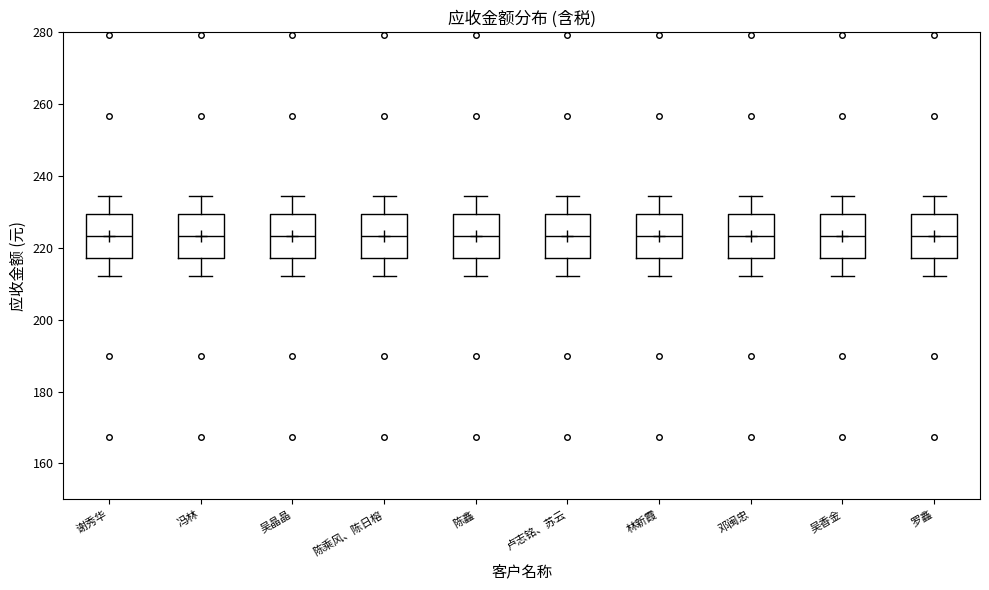

Reading left to right, read every box against the y-axis: the position of its median line, the range the box covers, and the ends of its whiskers. The values are not printed on the chart, so give them approximately, as read against the axis.

谢秀华: median 224, box 218 to 230, whiskers 212 to 234
冯林: median 224, box 218 to 230, whiskers 212 to 234
吴晶晶: median 224, box 218 to 230, whiskers 212 to 234
陈乘风、陈日榕: median 224, box 218 to 230, whiskers 212 to 234
陈鑫: median 224, box 218 to 230, whiskers 212 to 234
卢志铭、苏云: median 224, box 218 to 230, whiskers 212 to 234
林新霞: median 224, box 218 to 230, whiskers 212 to 234
邓闽忠: median 224, box 218 to 230, whiskers 212 to 234
吴香金: median 224, box 218 to 230, whiskers 212 to 234
罗鑫: median 224, box 218 to 230, whiskers 212 to 234